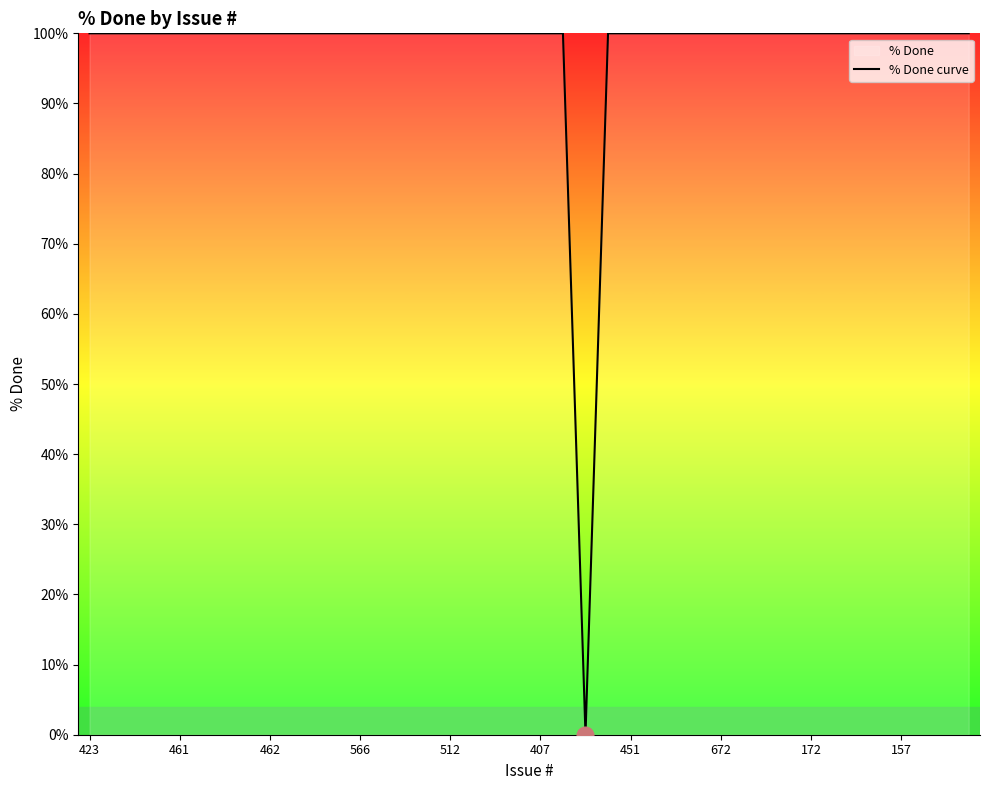

What is the greatest value displayed?

100